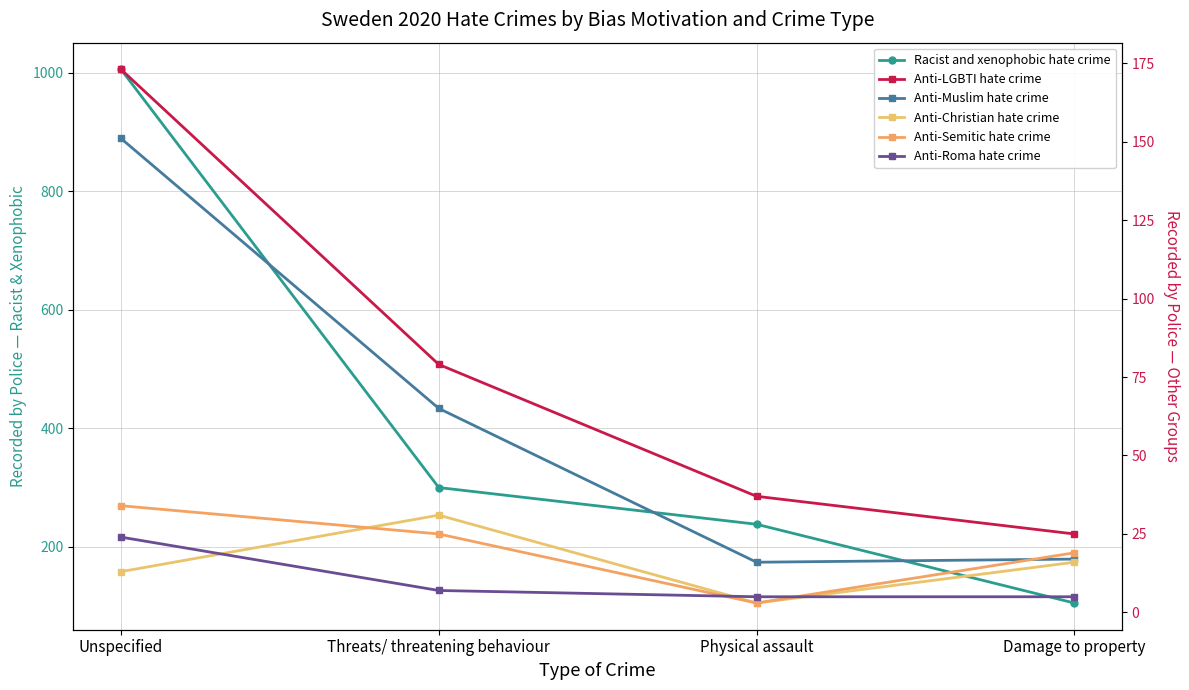

True or false: Anti-LGBTI hate crime and Anti-Christian hate crime intersect in this chart.

False